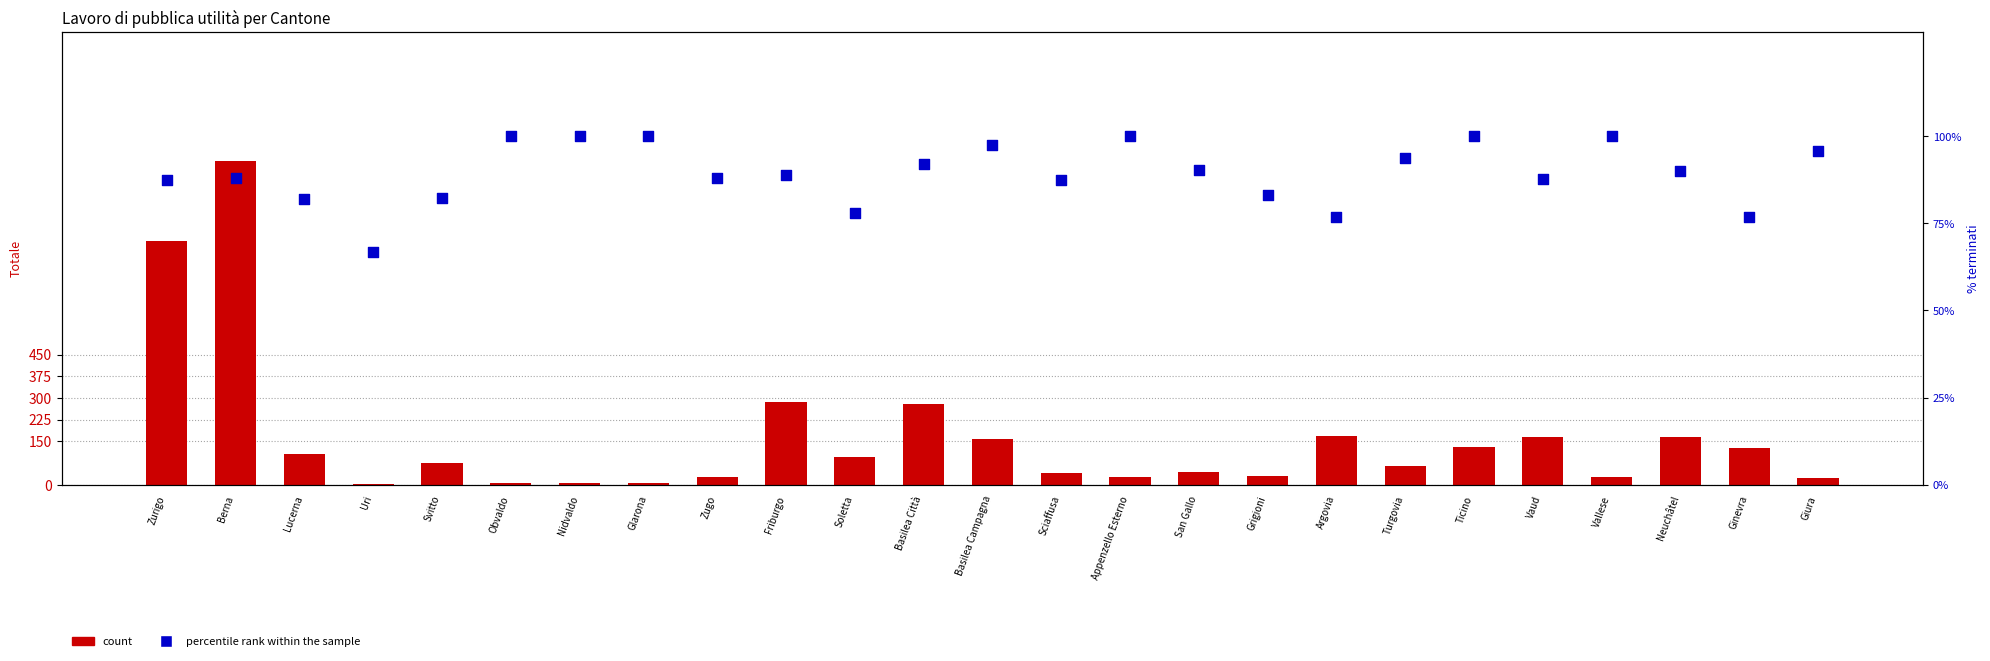

Which series reaches the minimum Y coordinate?

count